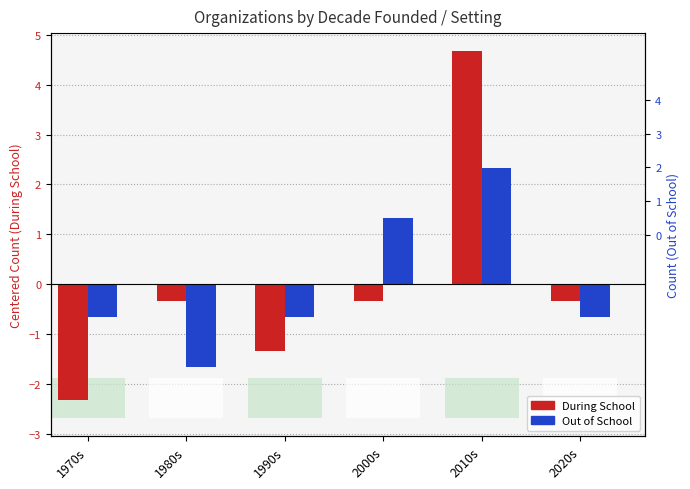

Rank the categories by Out of School value from highest to lowest.

2010s, 2000s, 1970s, 1990s, 2020s, 1980s